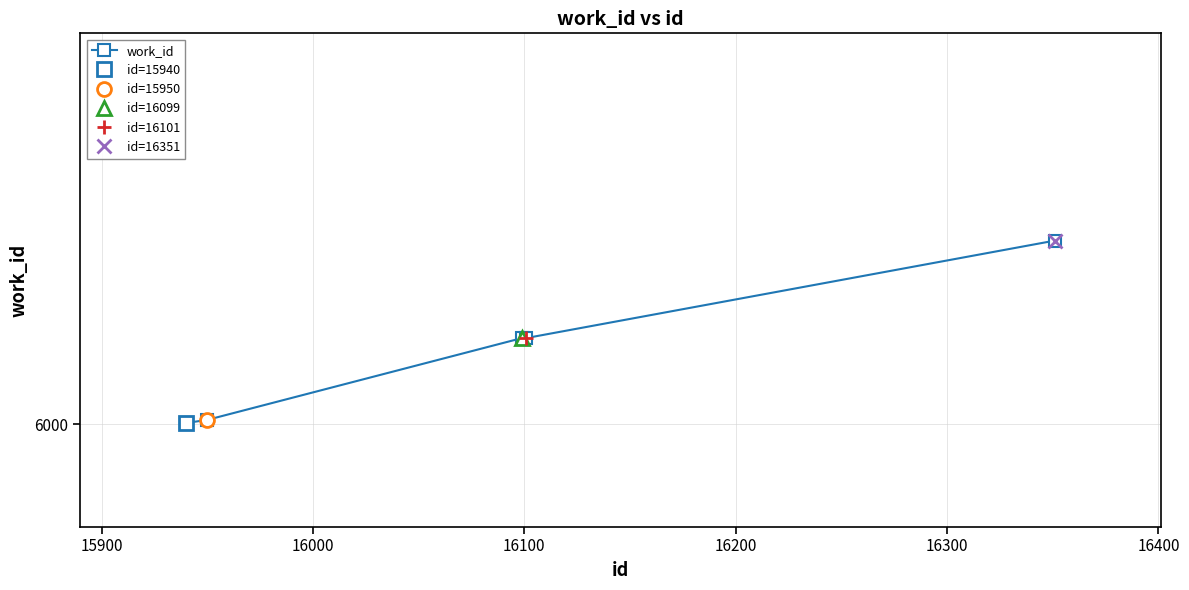

The value at 16200 is 6177. True or false?

True